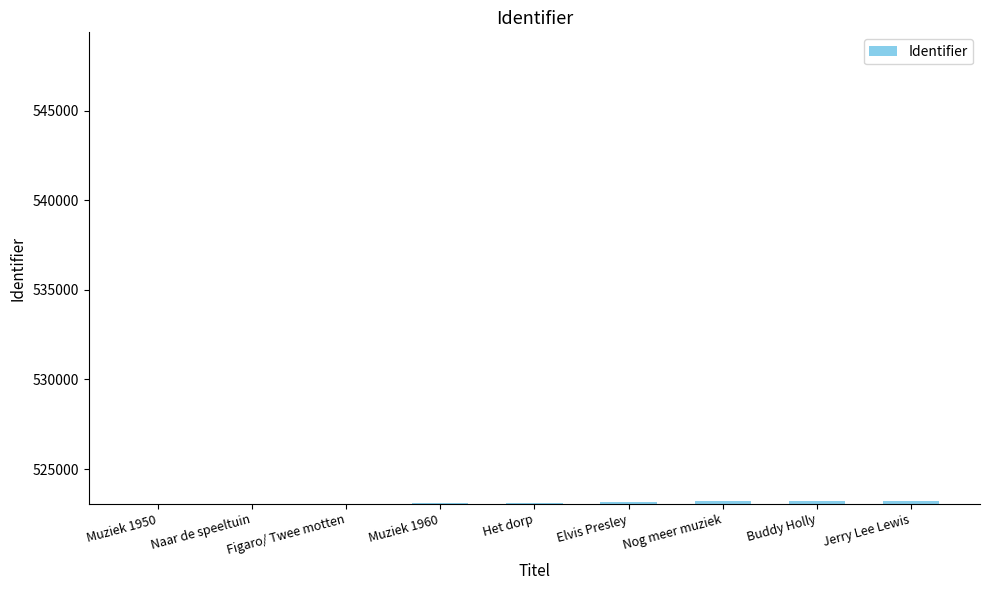

Is it true that the value at Figaro/ Twee motten is 523083?

True